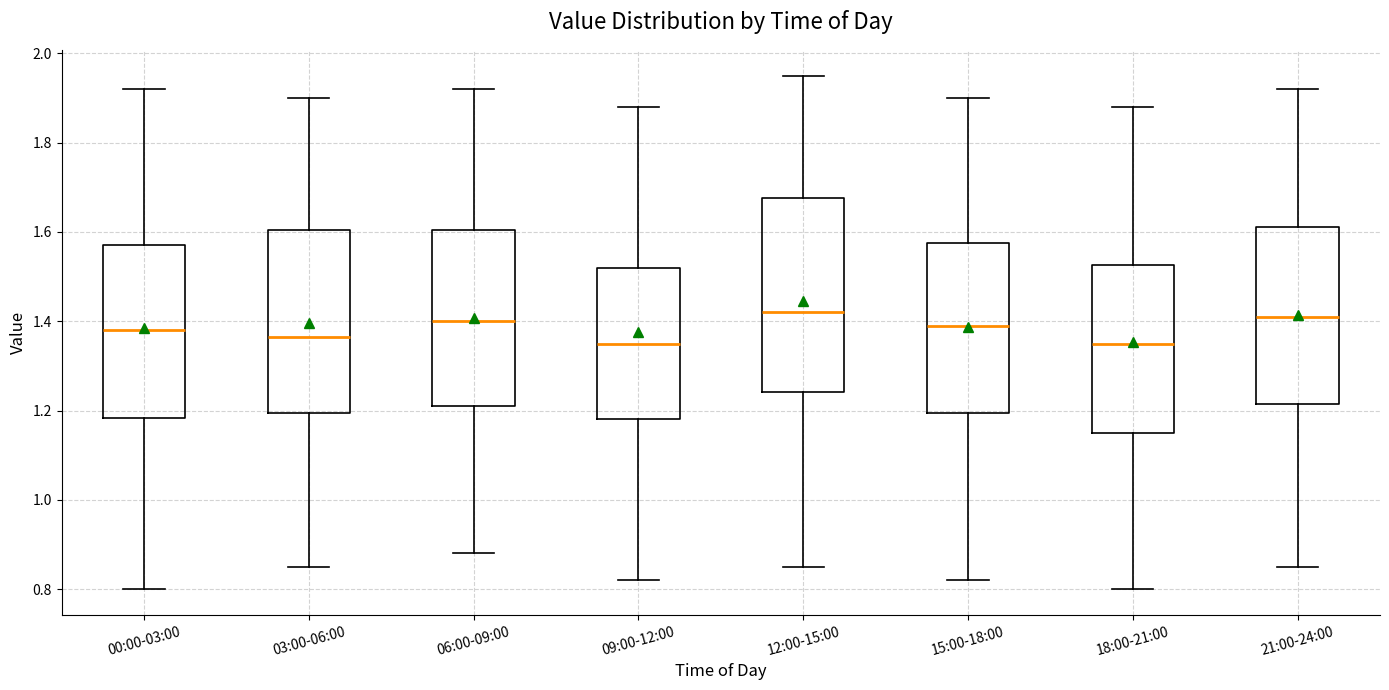

Comparing the boxes themselves (not the whiskers), which one is the tallest?

12:00-15:00